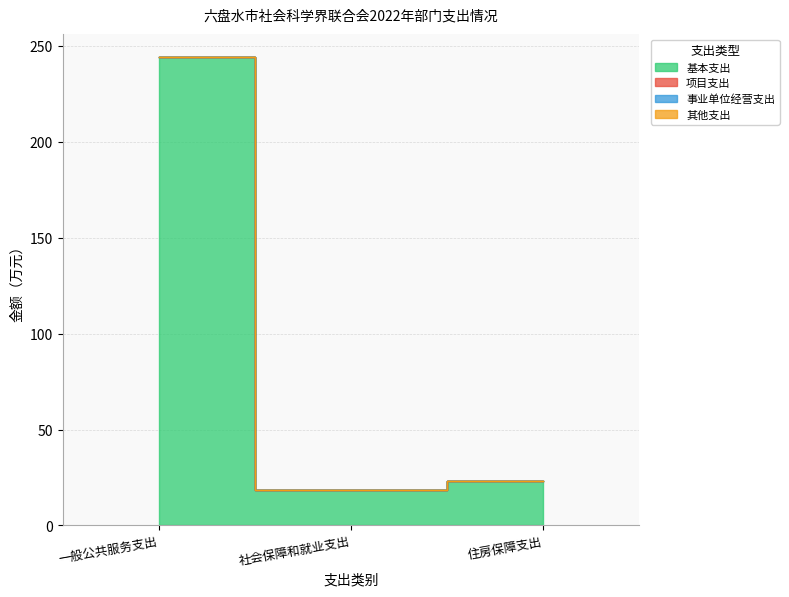

Between 一般公共服务支出 and 住房保障支出, which series saw the biggest shift?

基本支出